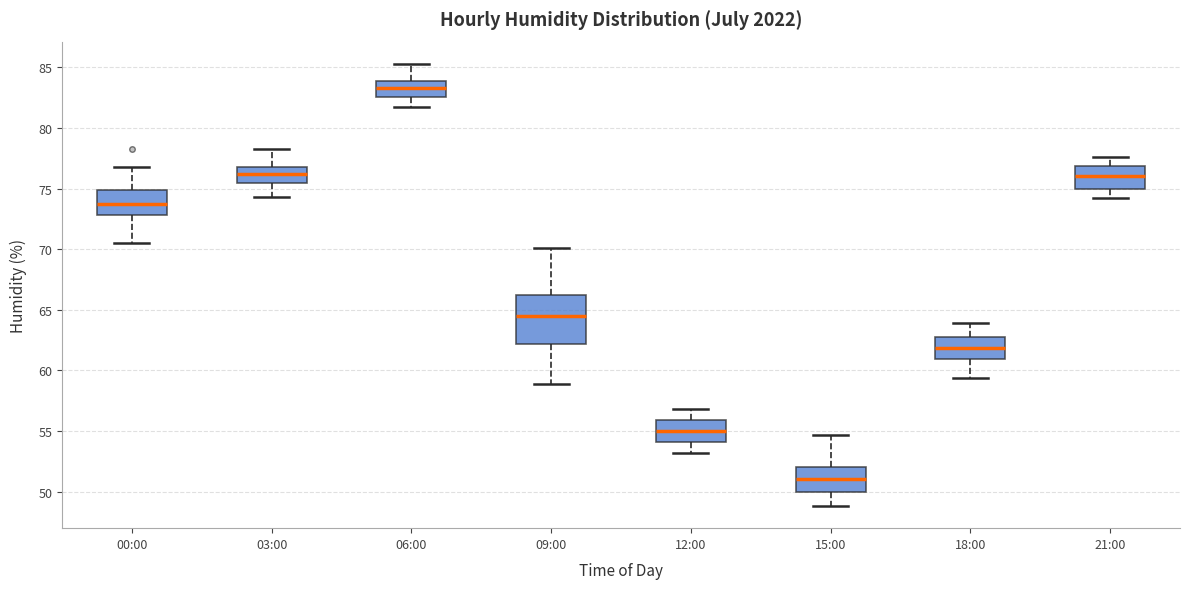

Reading left to right, transcribe this box plot: for each box, give where its median line is, the range the box spans, and where its two whiskers end, as read against the y-axis. The values are not printed on the chart, so give them approximately, as read against the axis.

00:00: median 74.0, box 73.0 to 75.0, whiskers 70.5 to 77.0
03:00: median 76.0, box 75.5 to 77.0, whiskers 74.5 to 78.5
06:00: median 83.5, box 82.5 to 84.0, whiskers 81.5 to 85.5
09:00: median 64.5, box 62.0 to 66.0, whiskers 59.0 to 70.0
12:00: median 55.0, box 54.0 to 56.0, whiskers 53.0 to 57.0
15:00: median 51.0, box 50.0 to 52.0, whiskers 49.0 to 54.5
18:00: median 62.0, box 61.0 to 63.0, whiskers 59.5 to 64.0
21:00: median 76.0, box 75.0 to 77.0, whiskers 74.0 to 77.5